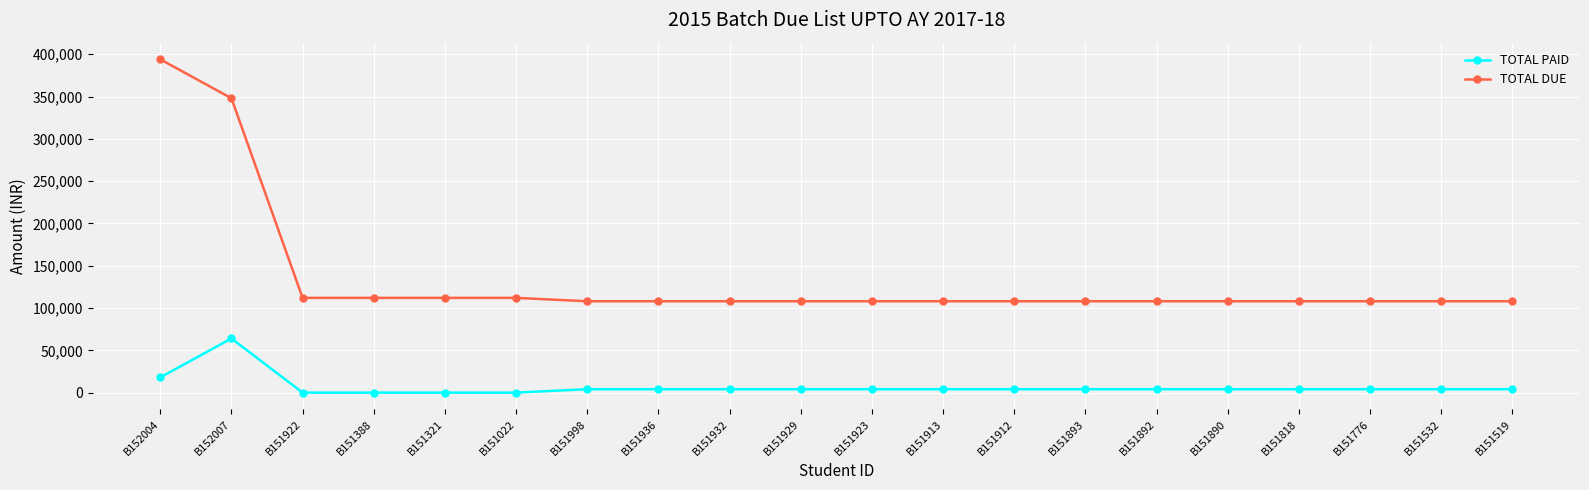

Where is TOTAL PAID nearest to the value 32000?

B152004